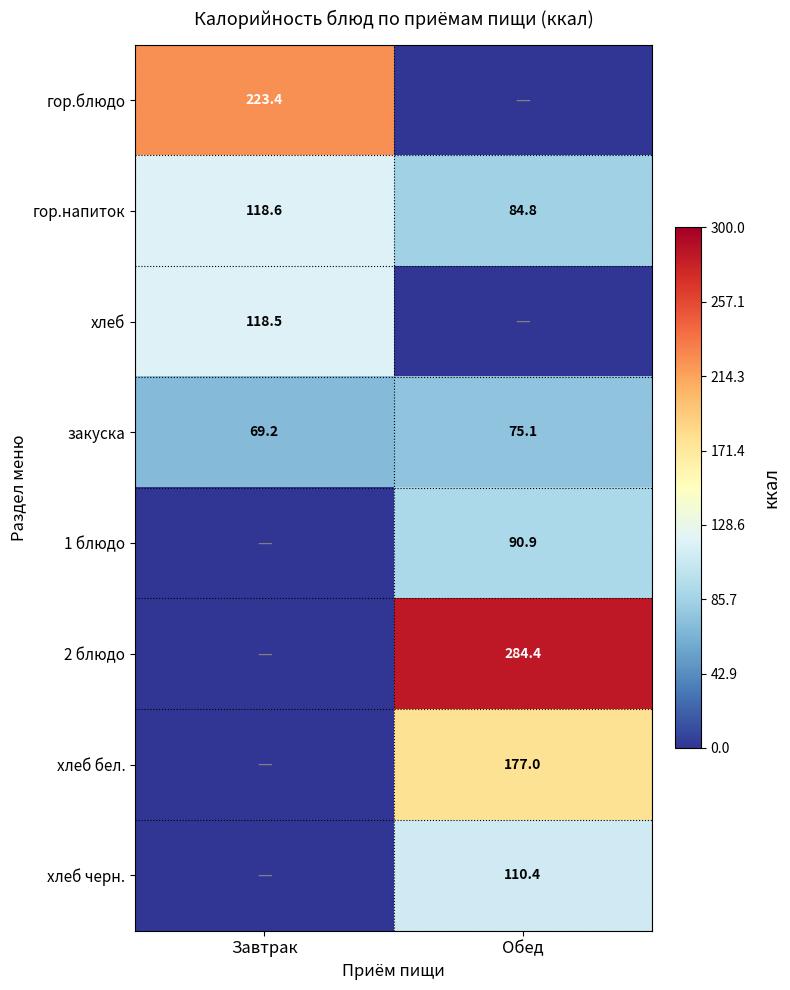

How many categories are shown in the chart?

2